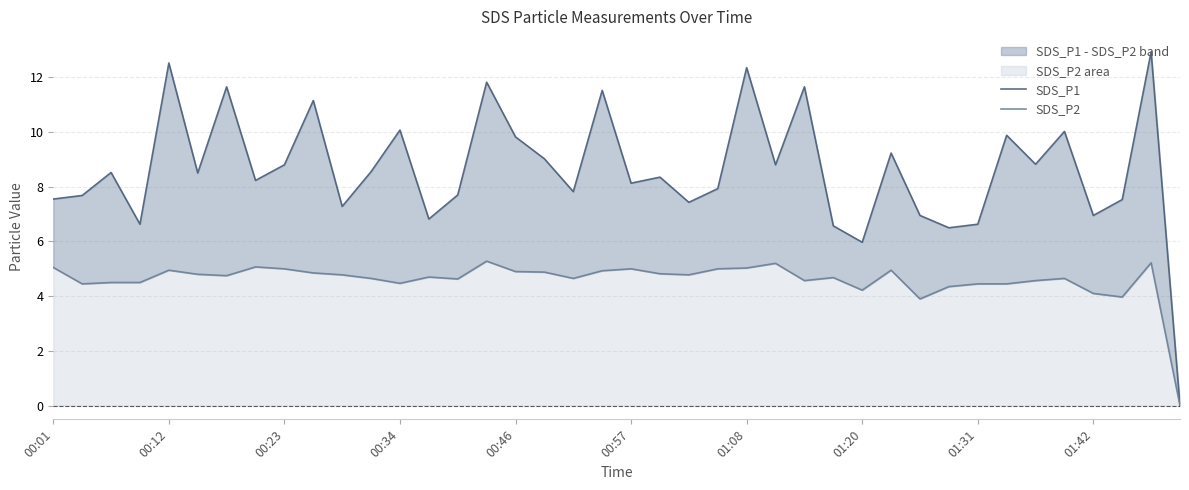

List the series in order of their overall mean, highest first.

SDS_P1, SDS_P2